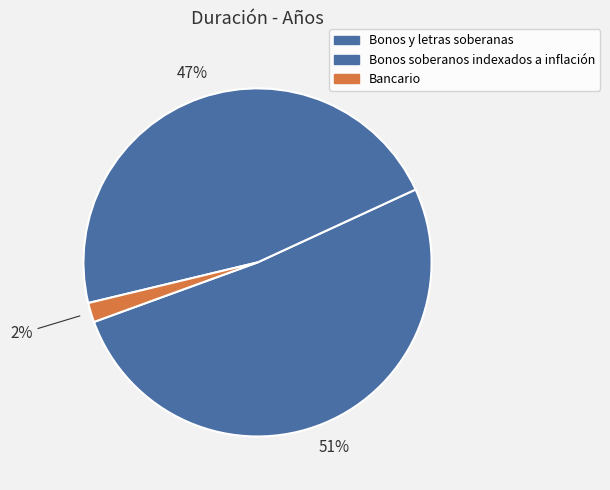

Is Bonos y letras soberanas the majority of the pie?

Yes